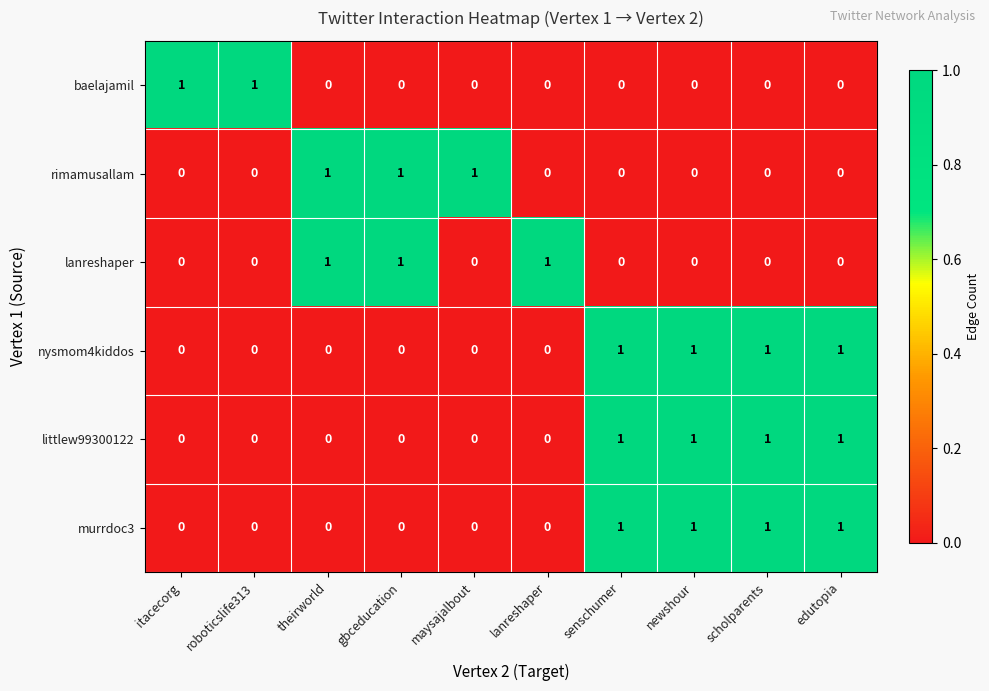

At how many categories does at least one series exceed 0?

10